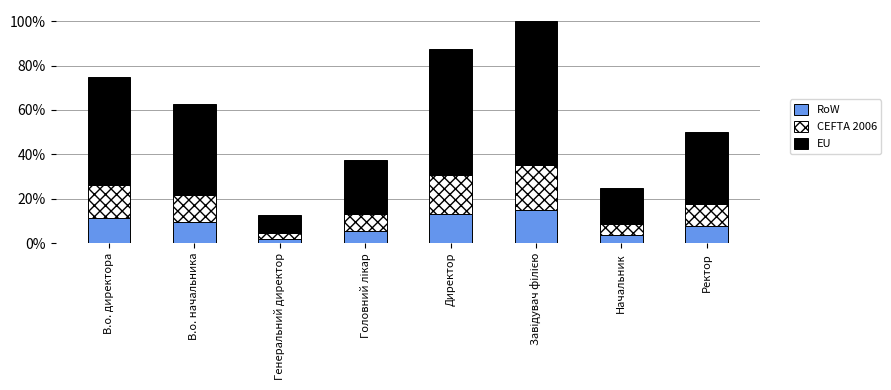

What is the approximate value of RoW at Ректор?

7.5